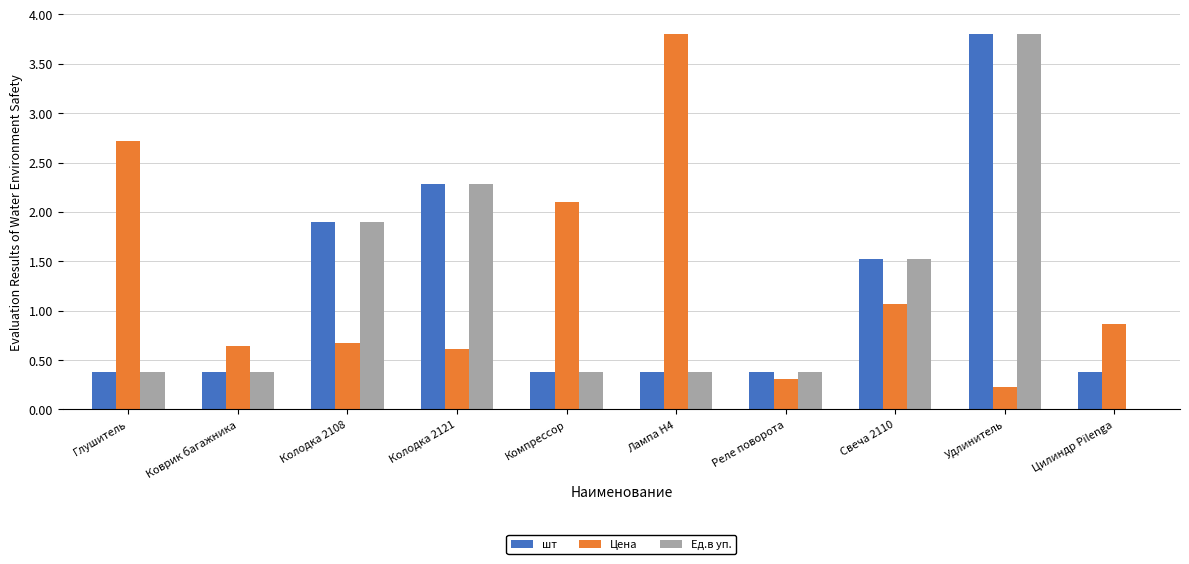

Which series changed the most between Компрессор and Лампа H4?

Цена